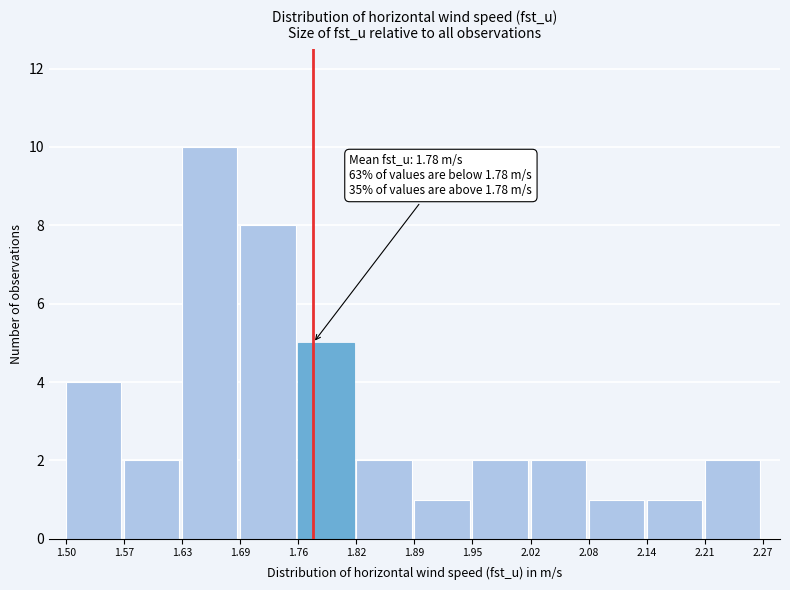

Over which range of the x-axis is the bar tallest?

1.63 to 1.69